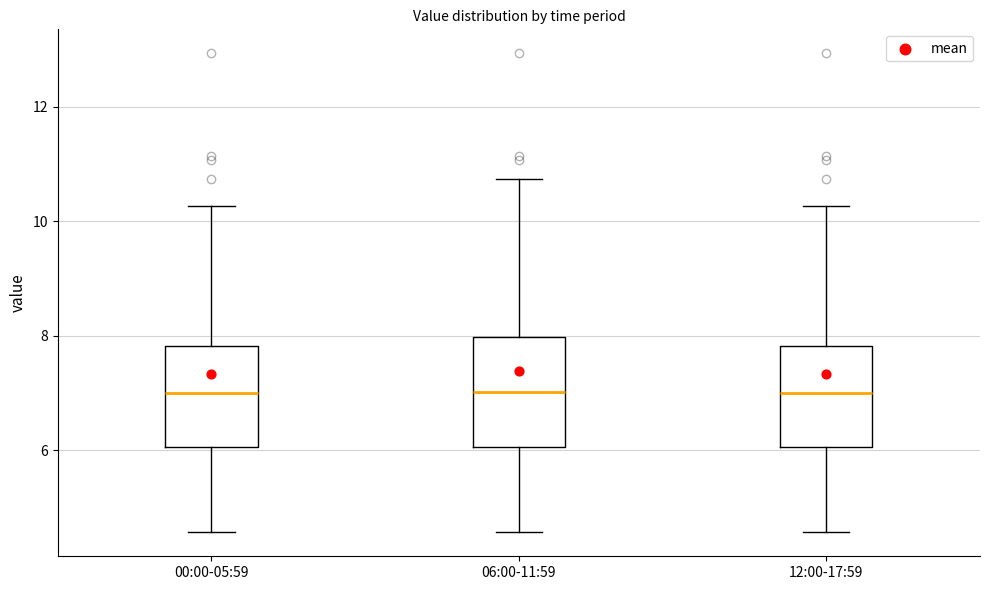

Where does the median line of the box for 06:00-11:59 sit on the y-axis? The values are not printed on the chart, so give them approximately, as read against the axis.

7.0